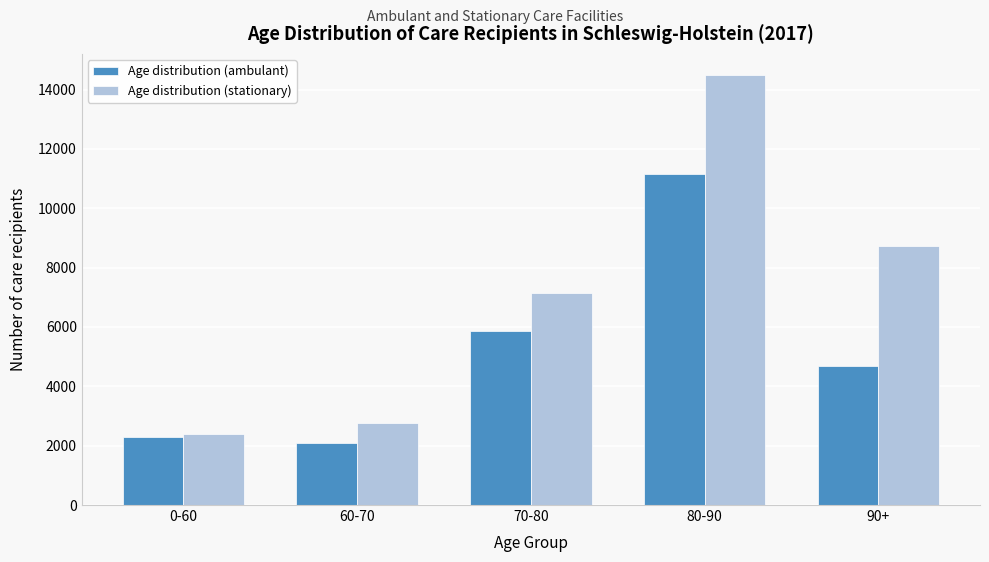

Reading left to right, what are all the values shown in this chart?

Age distribution (ambulant): 0-60=2281	60-70=2090	70-80=5877	80-90=11170	90+=4694
Age distribution (stationary): 0-60=2385	60-70=2779	70-80=7140	80-90=14482	90+=8729